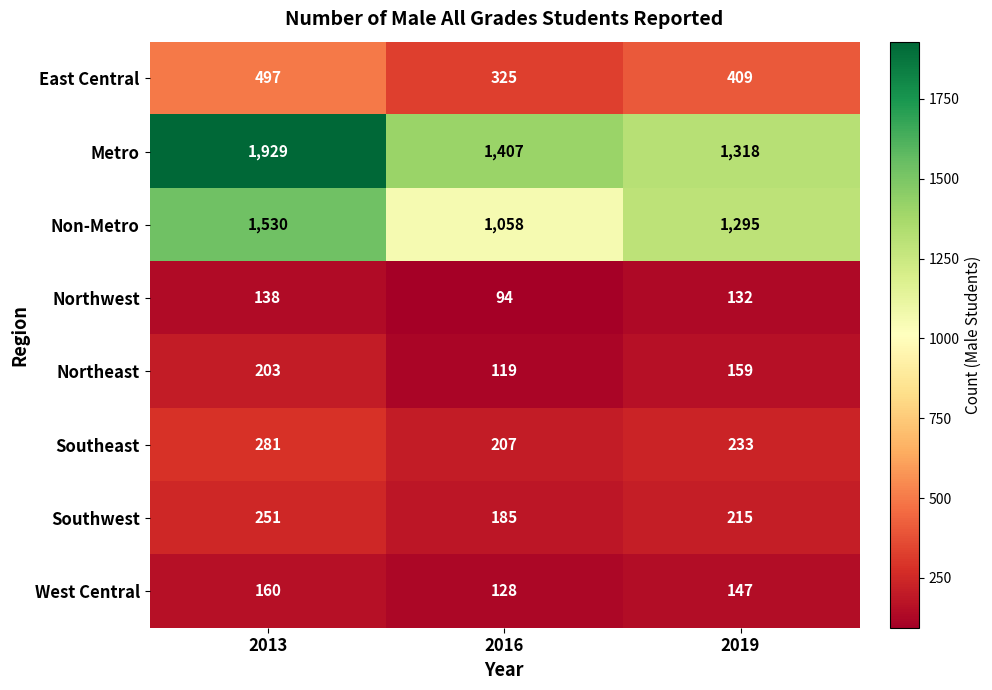

Count the Southwest values in the range 185 to 251.

3